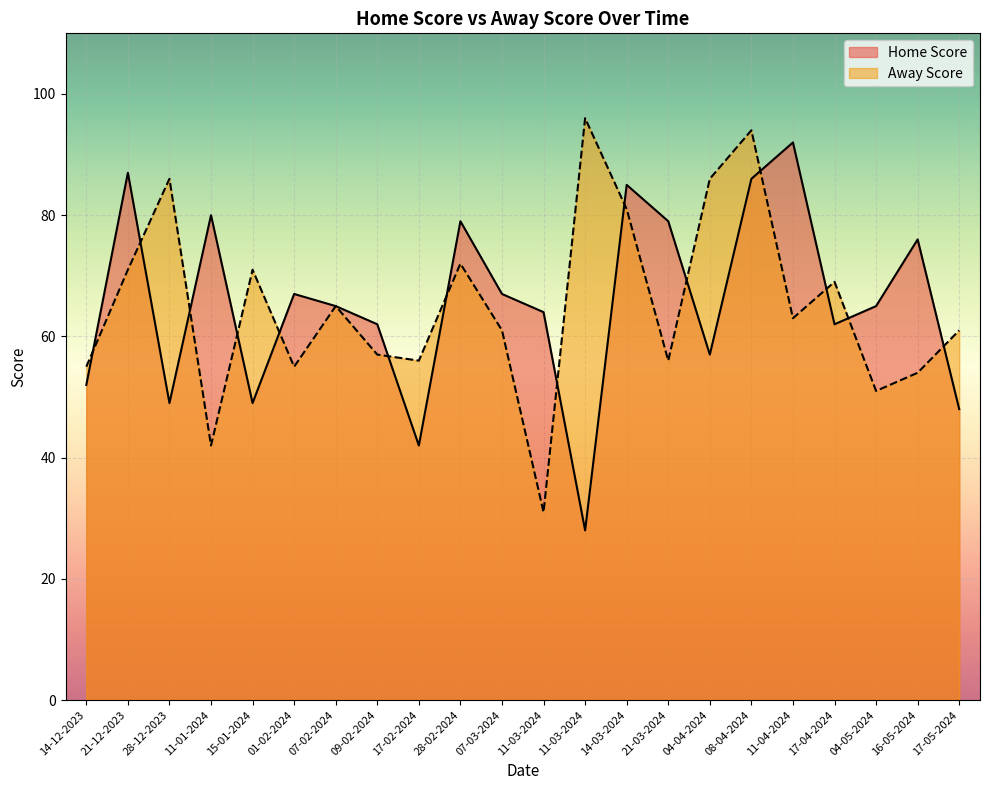

At how many categories does at least one series exceed 94?

1